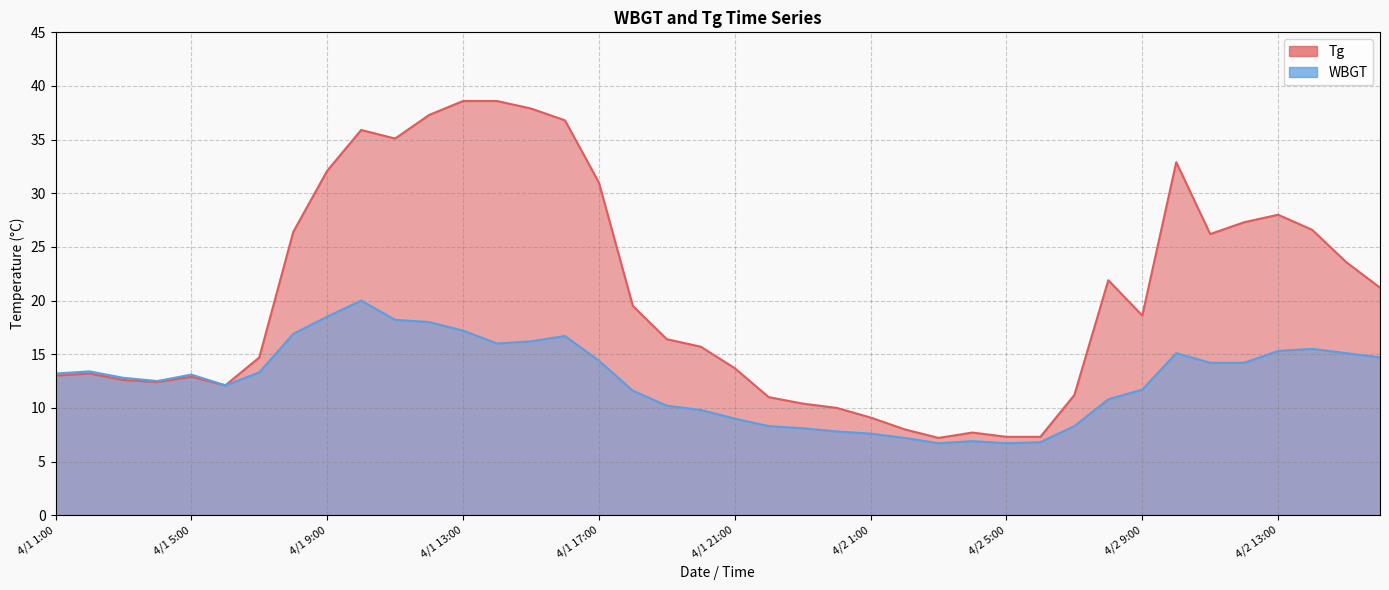

At which label is Tg closest to 22?

4/2 8:00